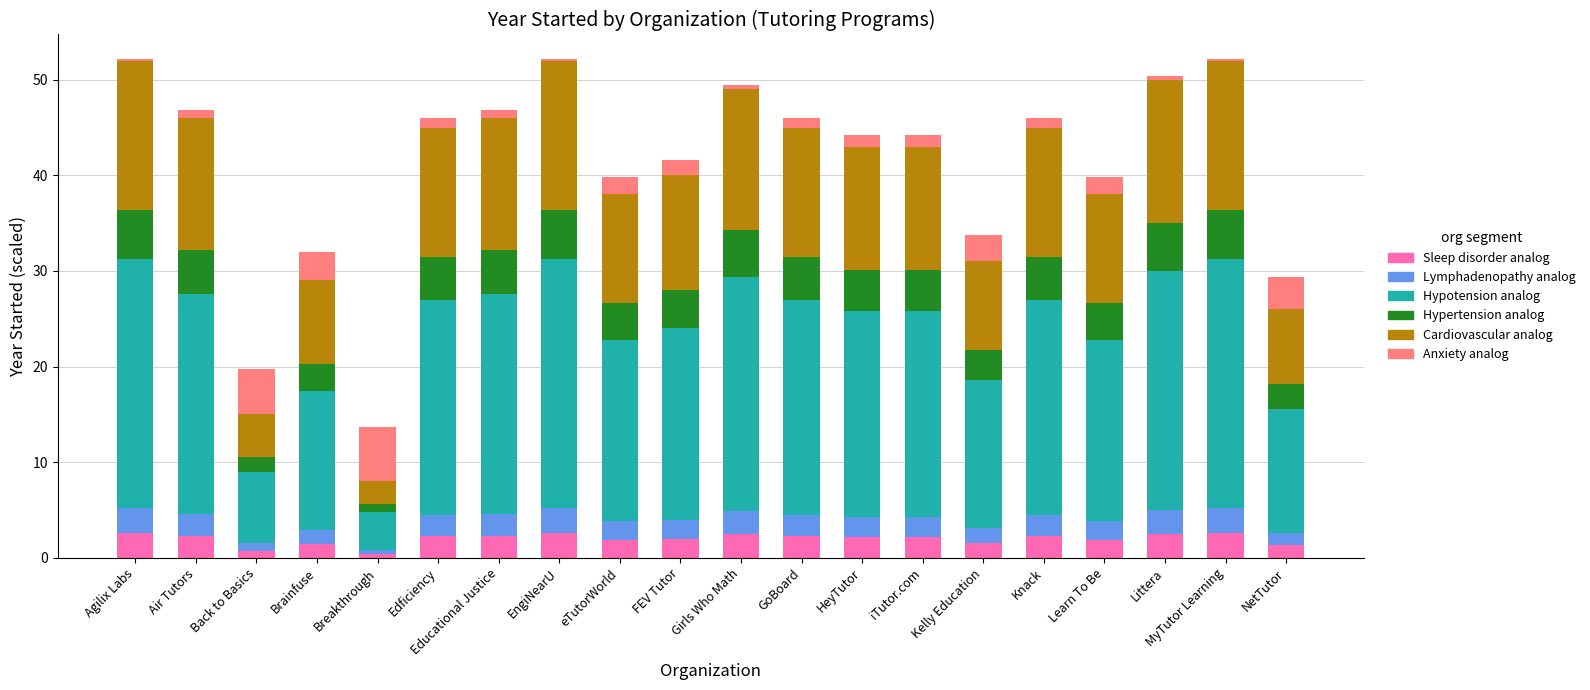

What is the highest value of the Sleep disorder analog series?

2.6